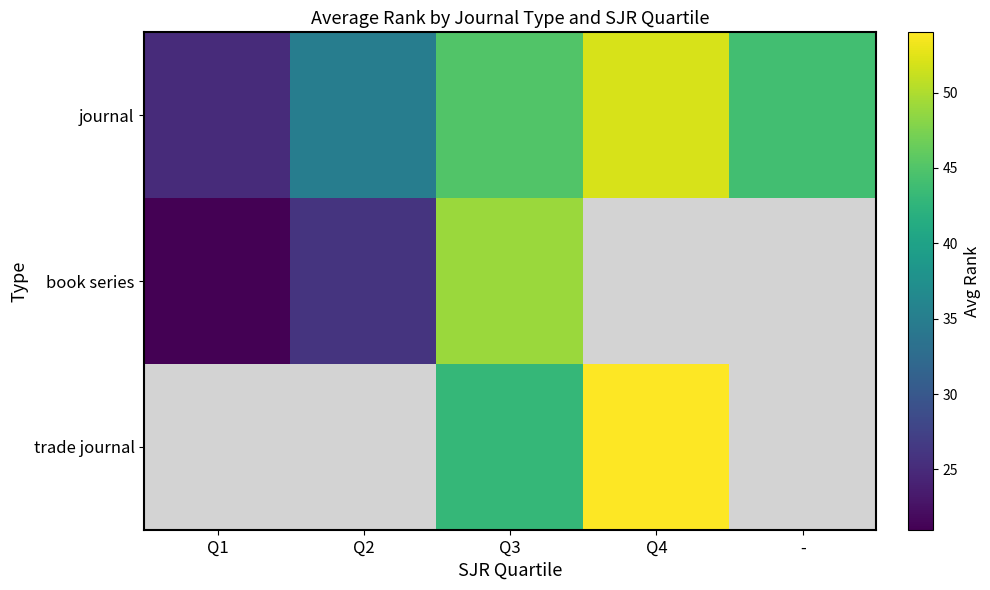

What is the difference between the maximum and minimum values in the journal series?

27.0